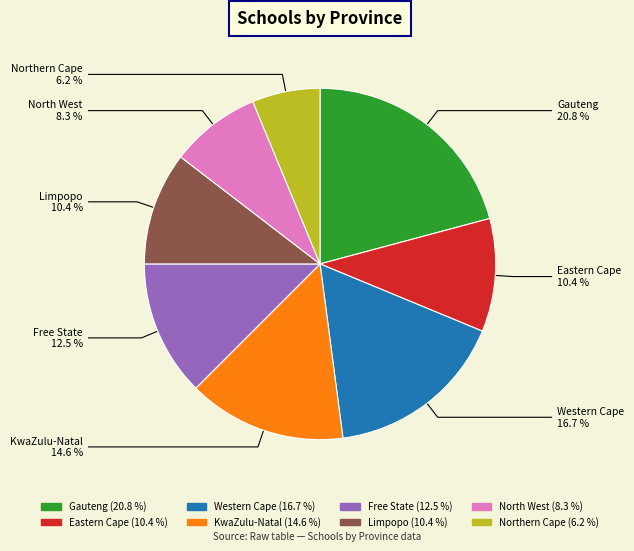

Is there a majority slice in this chart?

No